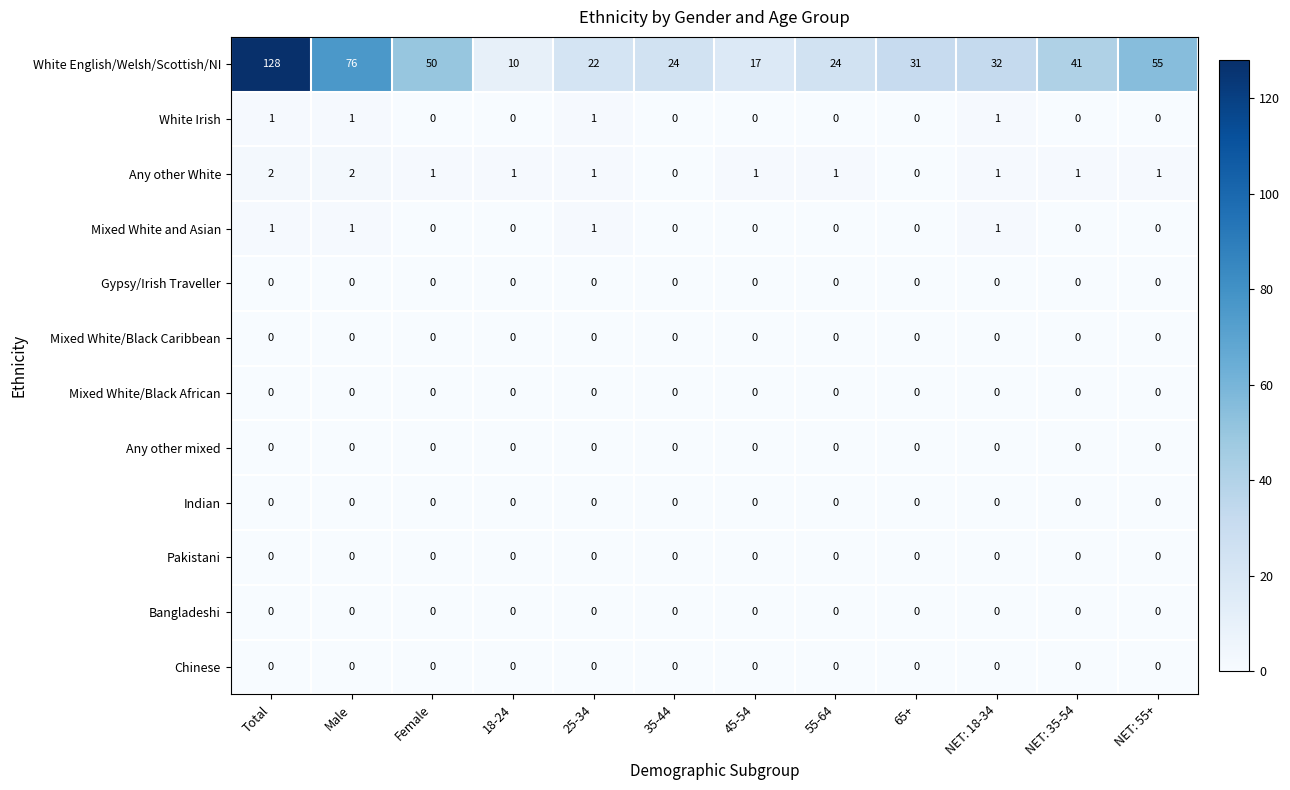

The Mixed White/Black Caribbean series shows 0 at 45-54. True or false?

True